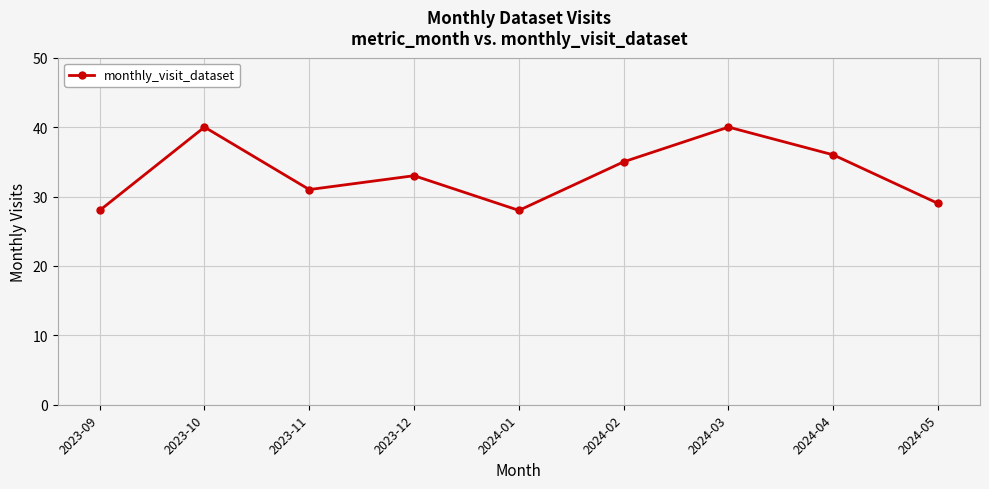

What is the ratio of the value at 2023-09 to the value at 2024-02?

0.8